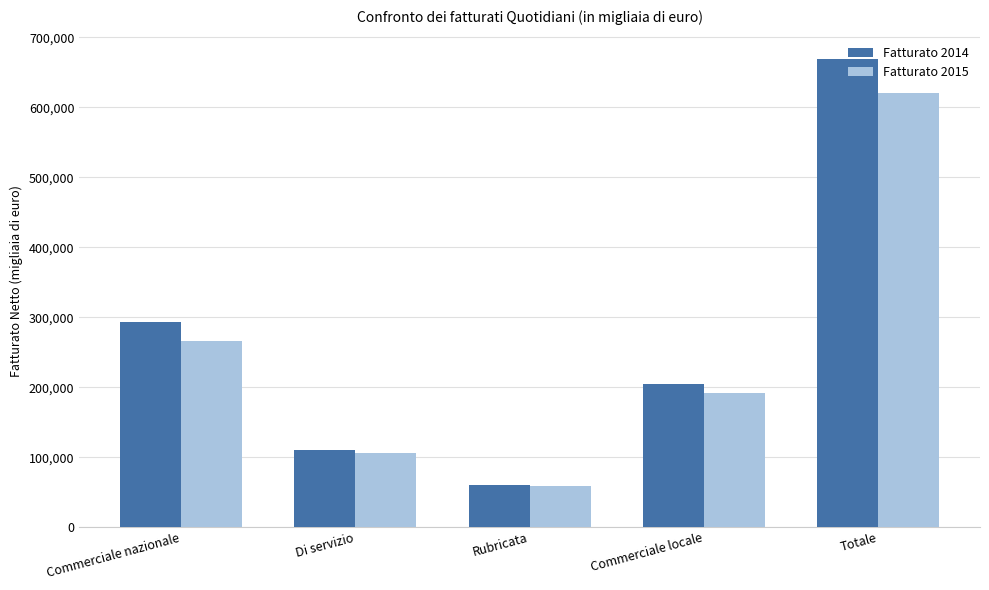

How many data points in Fatturato 2014 are less than 205209?

2